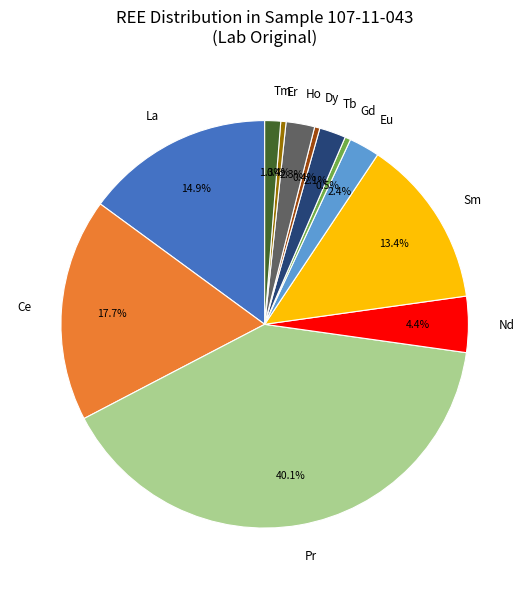

Approximately how many times larger is the value at Ho compared to Nd?

0.5